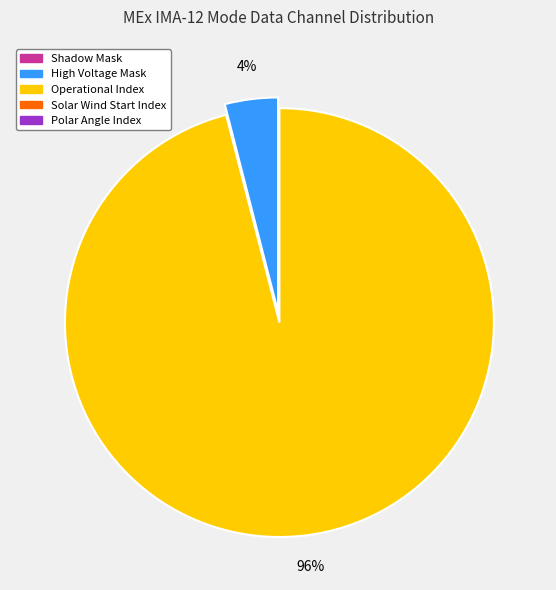

To the nearest percent, what is the average slice percentage?

20%